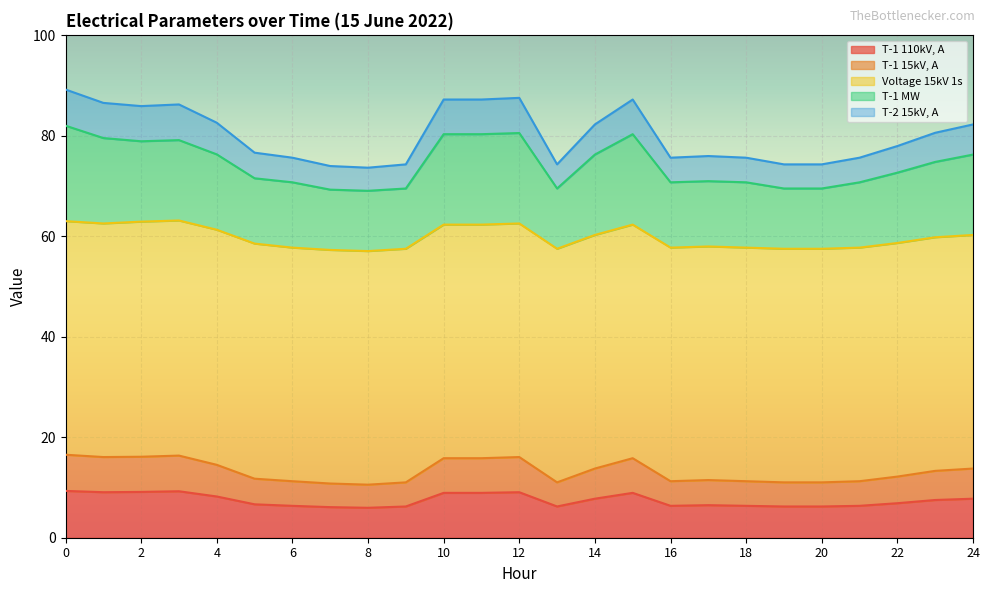

In T-1 MW, how many points are higher than both neighbors (excluding endpoints)?

4